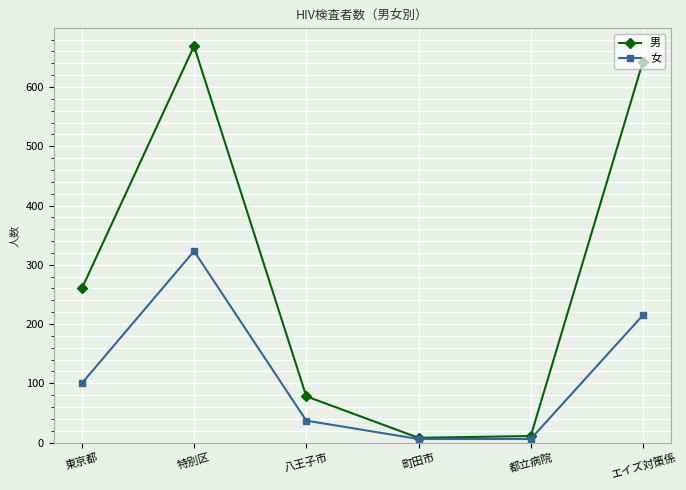

What is the difference between the maximum and minimum values in the 女 series?

317